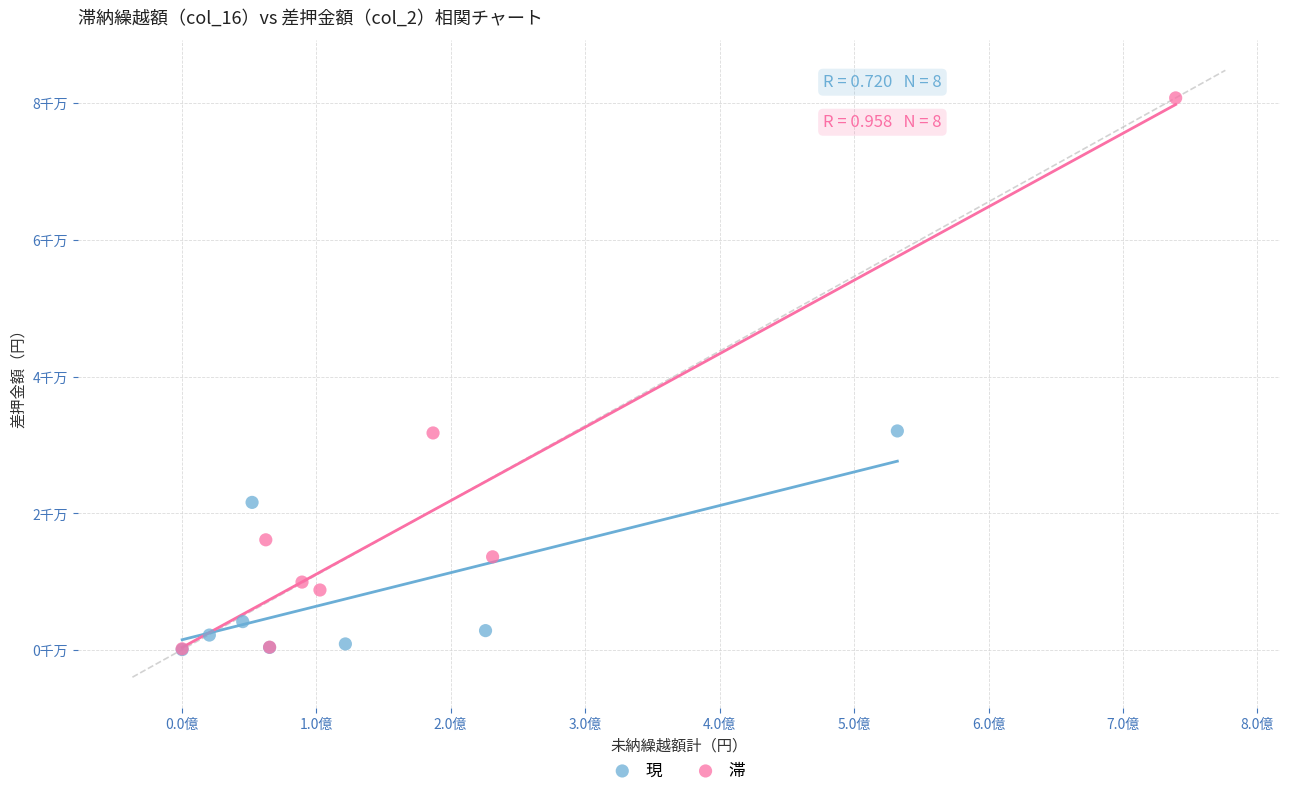

Which series has the widest spread of Y values?

滞